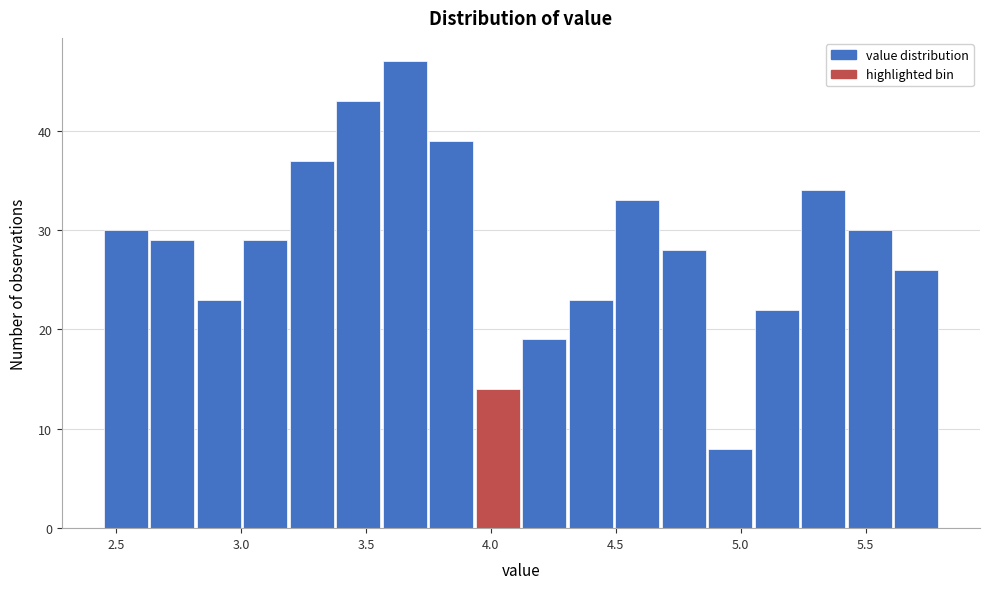

Around what value on the x-axis is the tallest bar? Give the approximate position of its centre, as read against the axis.

3.65